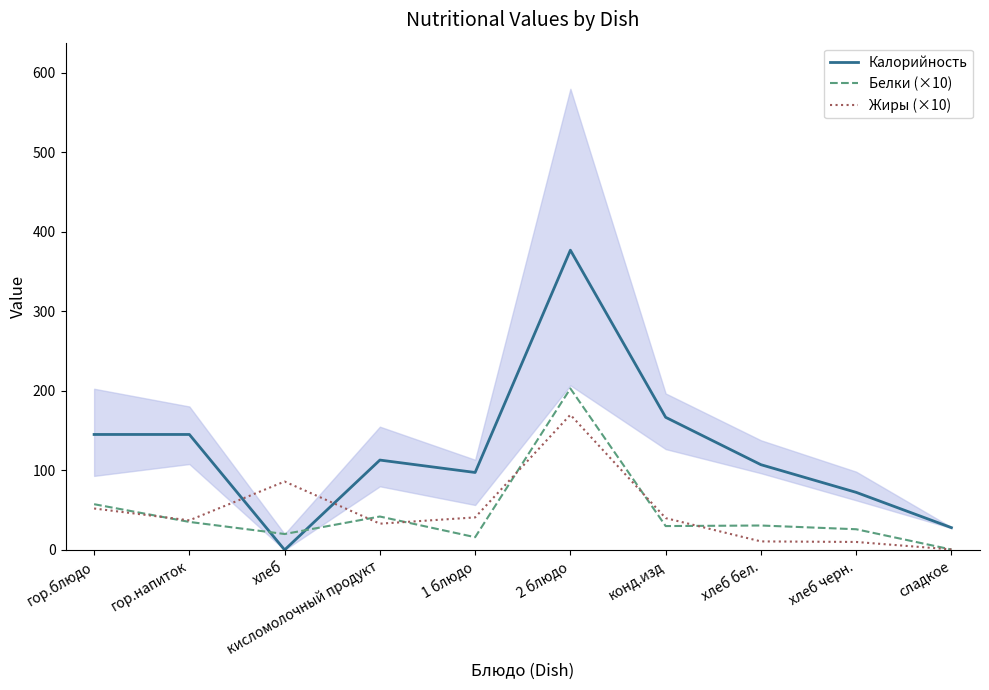

What is the difference between the highest and lowest values at хлеб бел.?

96.5